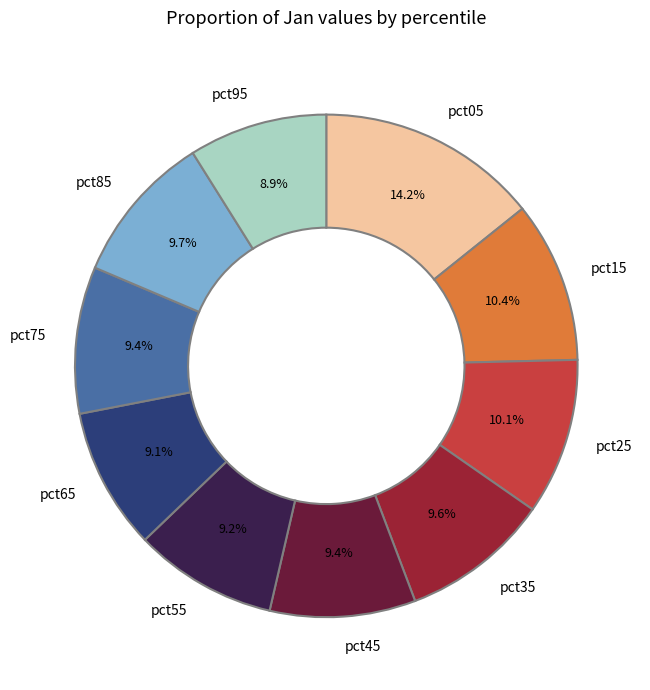

Do pct25 and pct95 together represent more than half of the pie?

No